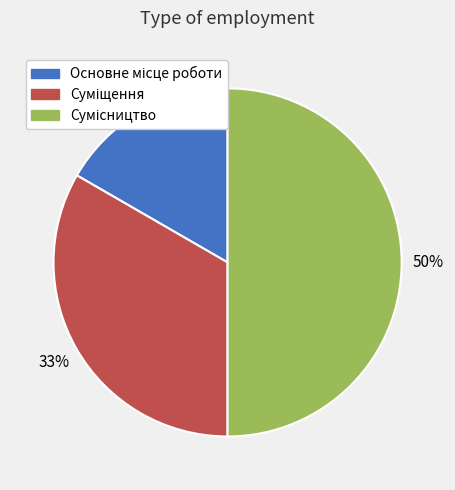

To the nearest percent, what is the average slice percentage?

33%